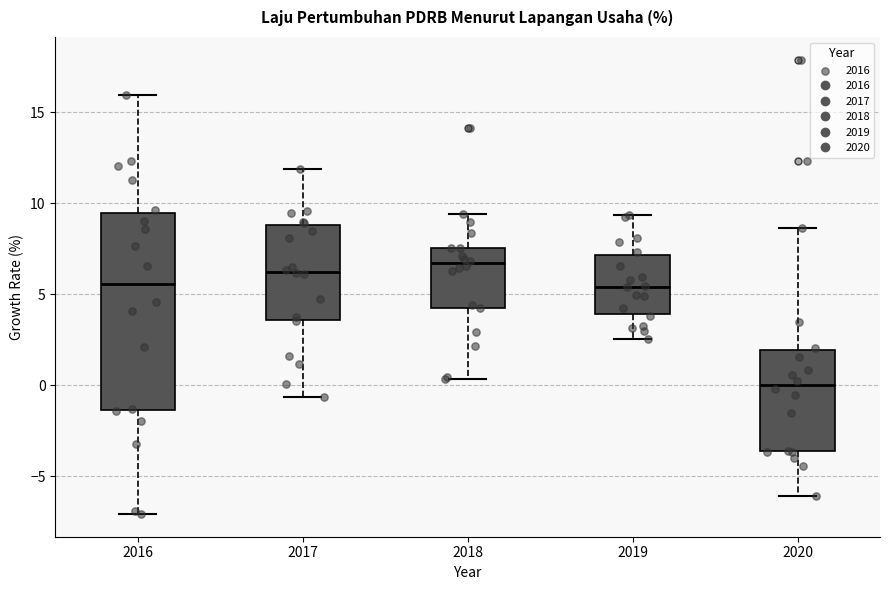

Where is the lower edge of the box at x = 2018 on the y-axis? The values are not printed on the chart, so give them approximately, as read against the axis.

4.5